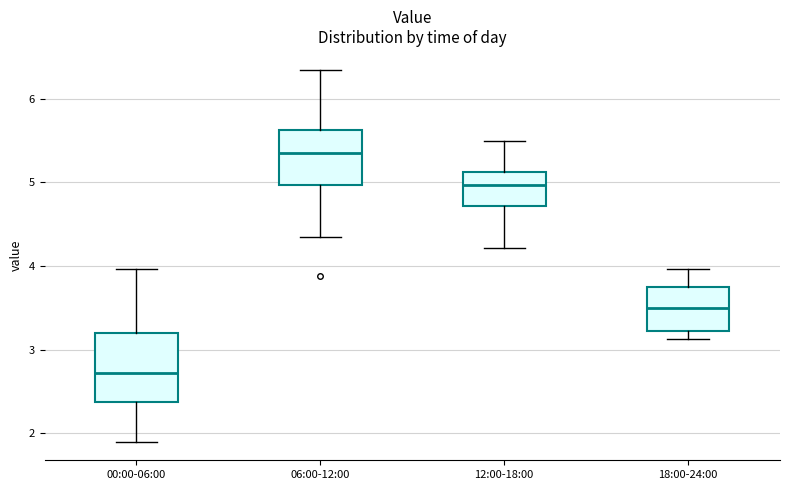

Where is the lower edge of the box for 12:00-18:00 on the y-axis? The values are not printed on the chart, so give them approximately, as read against the axis.

4.7